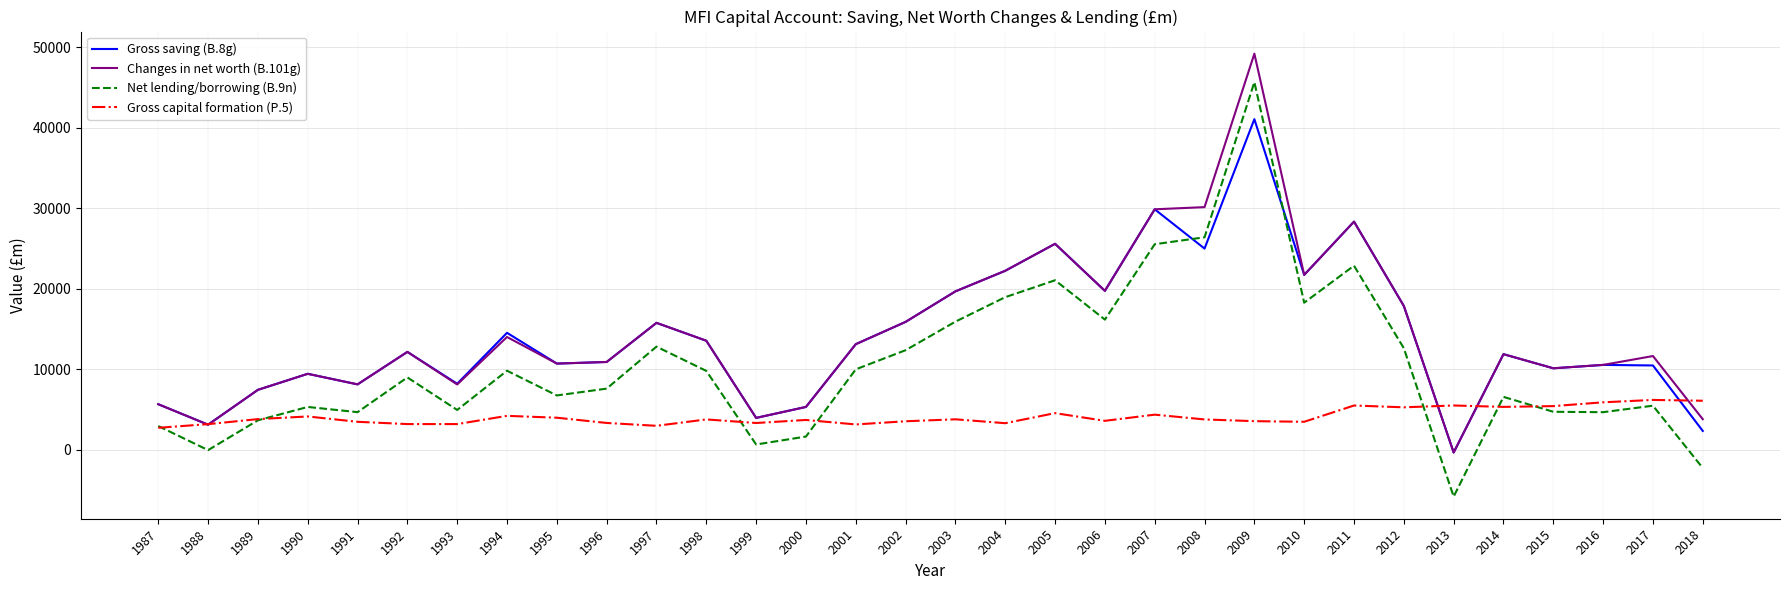

True or false: Gross capital formation (P.5) has more than 1 interior local peaks.

True